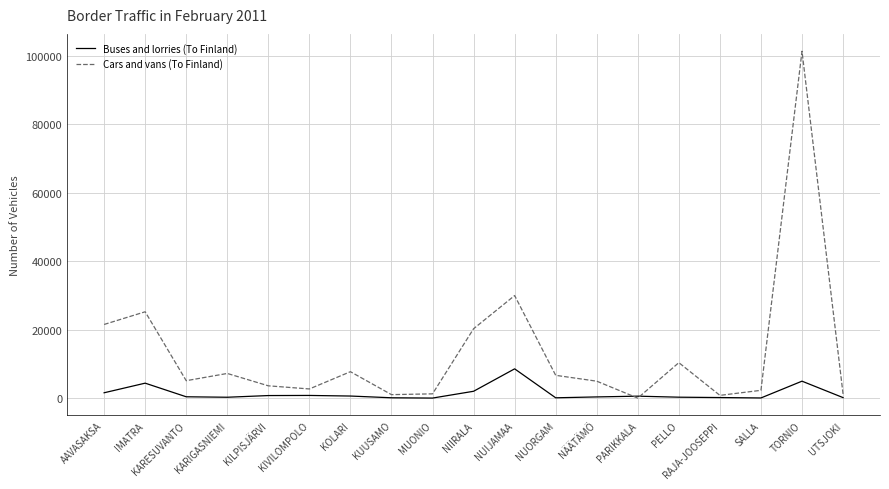

What is the average value of the Buses and lorries (To Finland) series?

1385